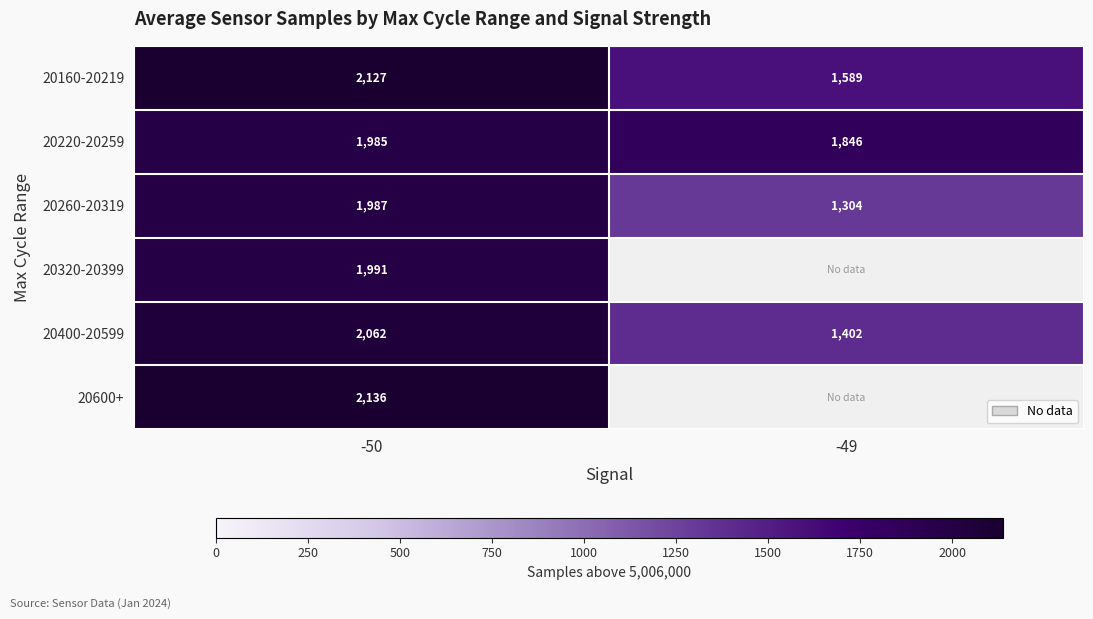

Is the value of 20600+ at -50 greater than the value of 20400-20599 at -50?

Yes